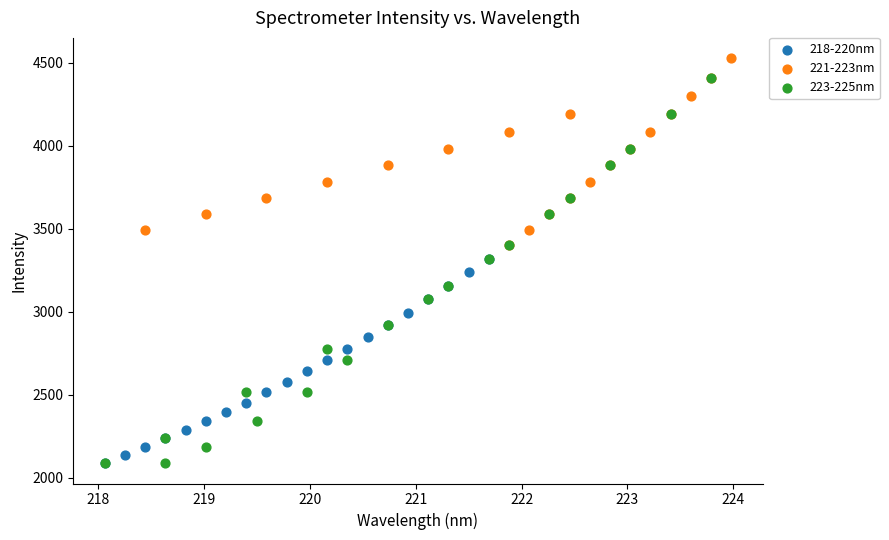

Which series has the widest spread of Y values?

223-225nm